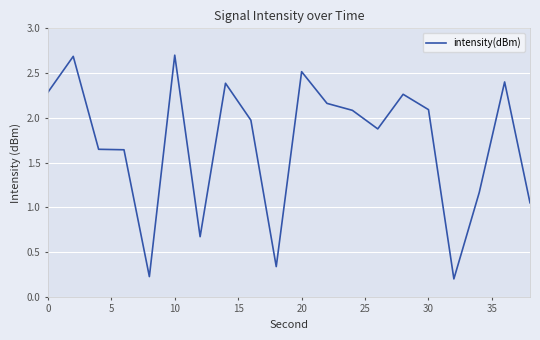

What is the difference between the maximum and minimum values?

2.5